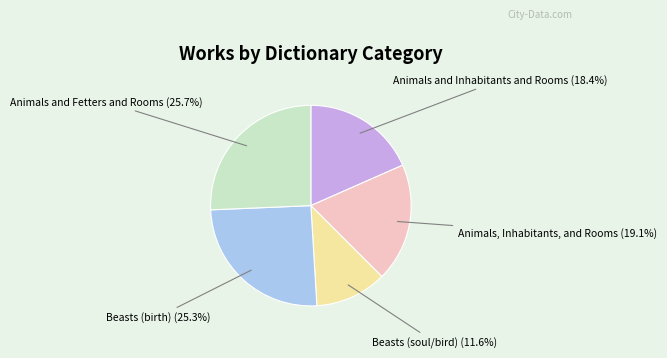

How much of the chart is everything except Beasts (soul/bird)?

88.4%